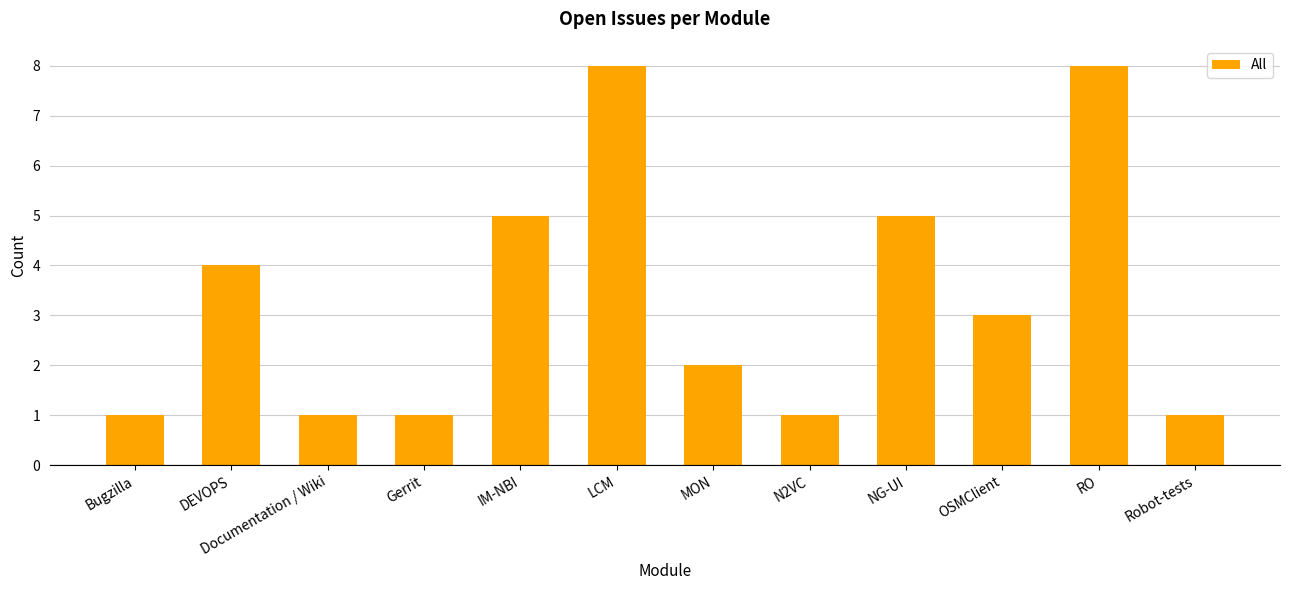

What is the smallest value displayed?

1